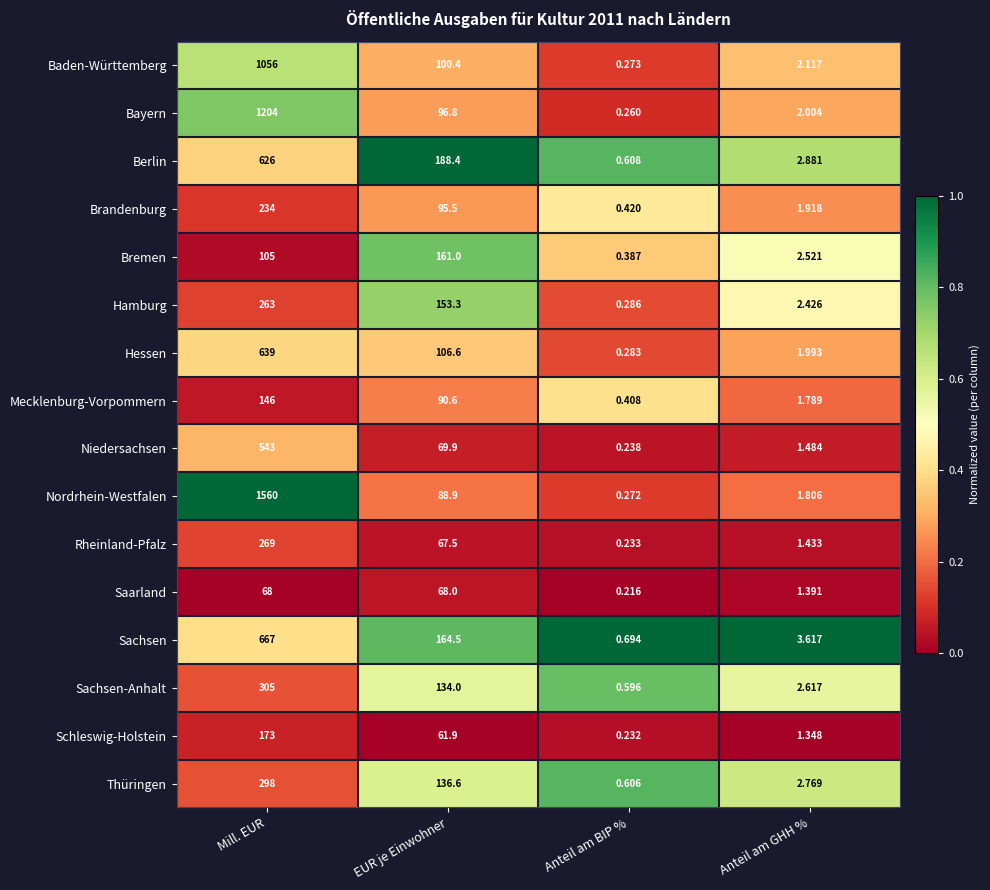

Between EUR je Einwohner and Anteil am BIP %, which series saw the biggest shift?

Berlin